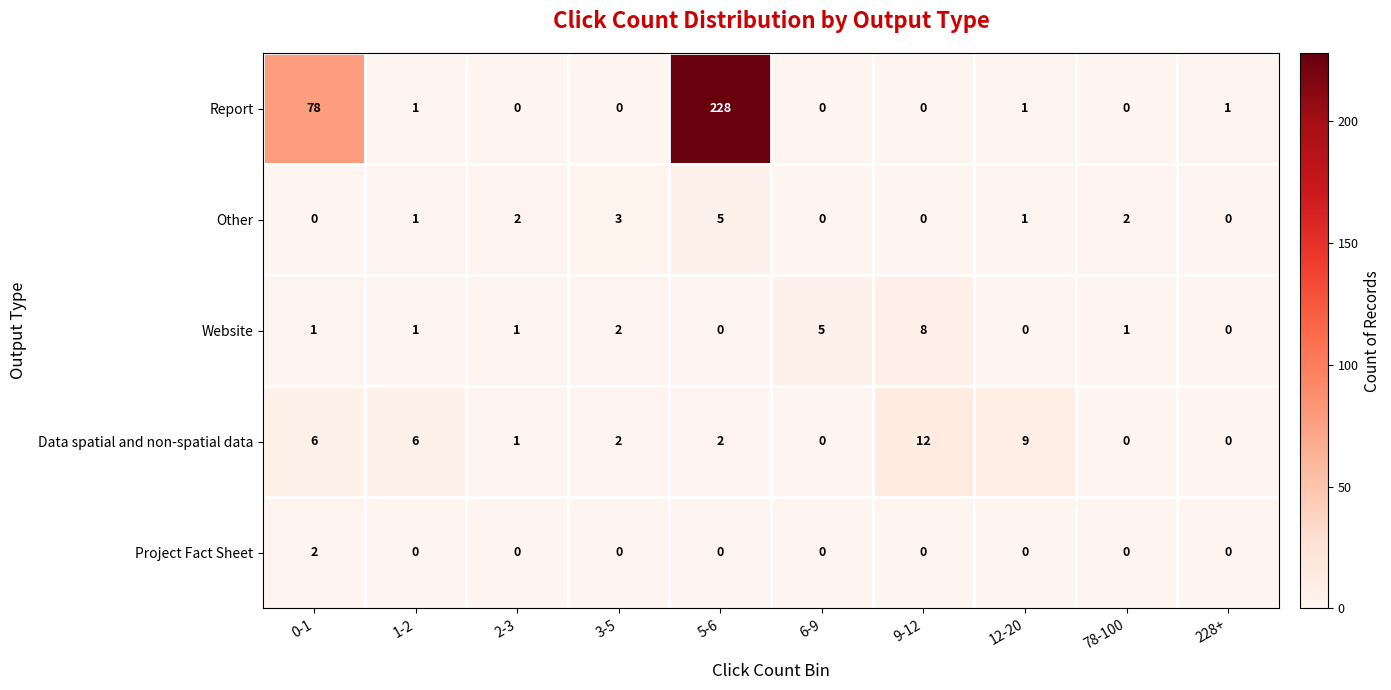

What is the sum of all Report values?

309